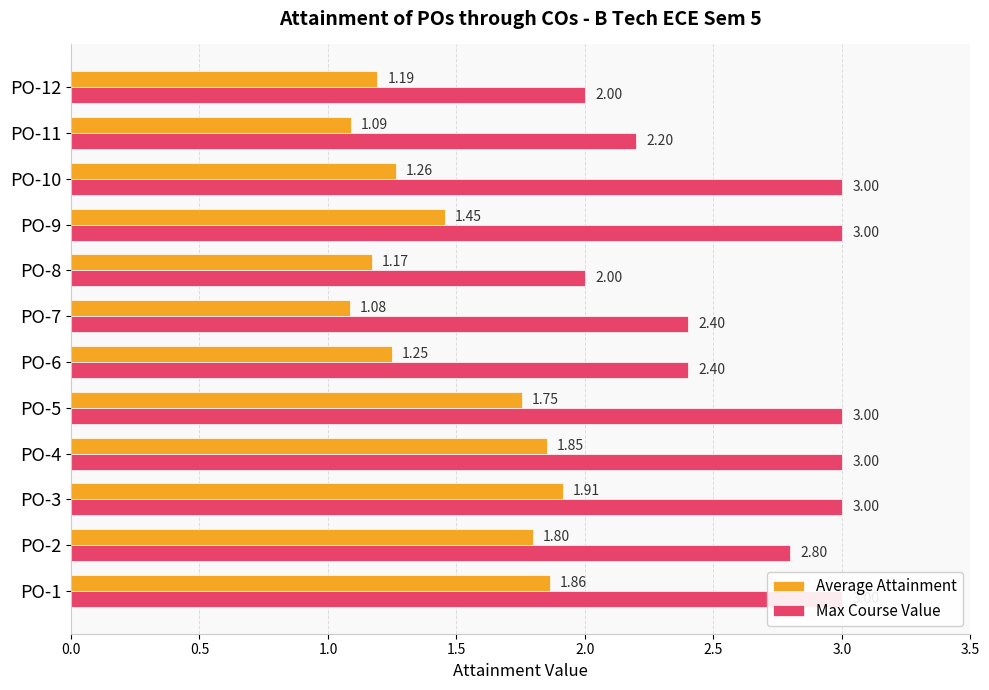

Is the value of Average Attainment at PO-5 greater than the value of Max Course Value at PO-4?

No